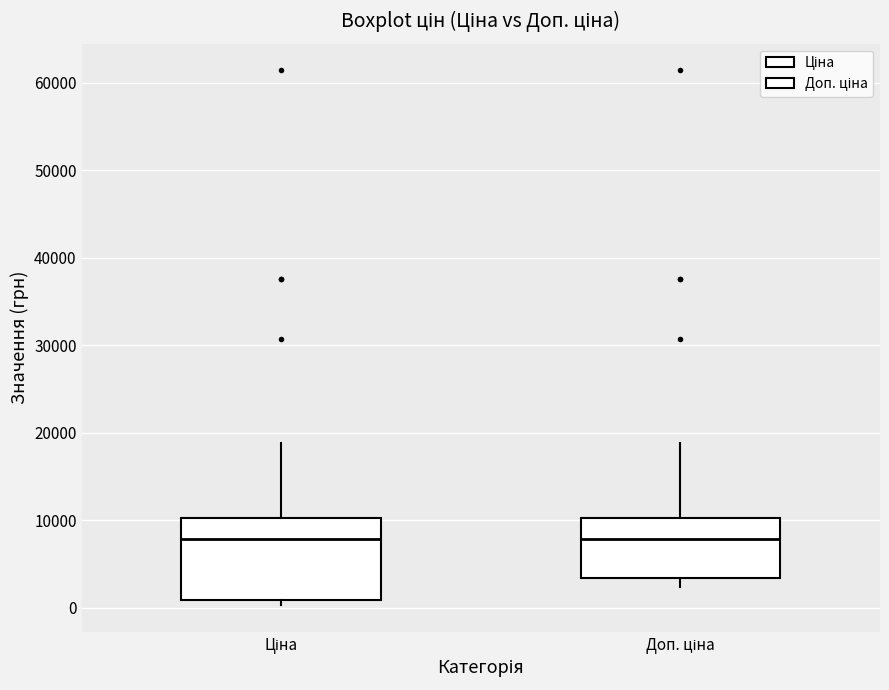

Where is the upper edge of the box for Доп. ціна on the y-axis? The values are not printed on the chart, so give them approximately, as read against the axis.

10000